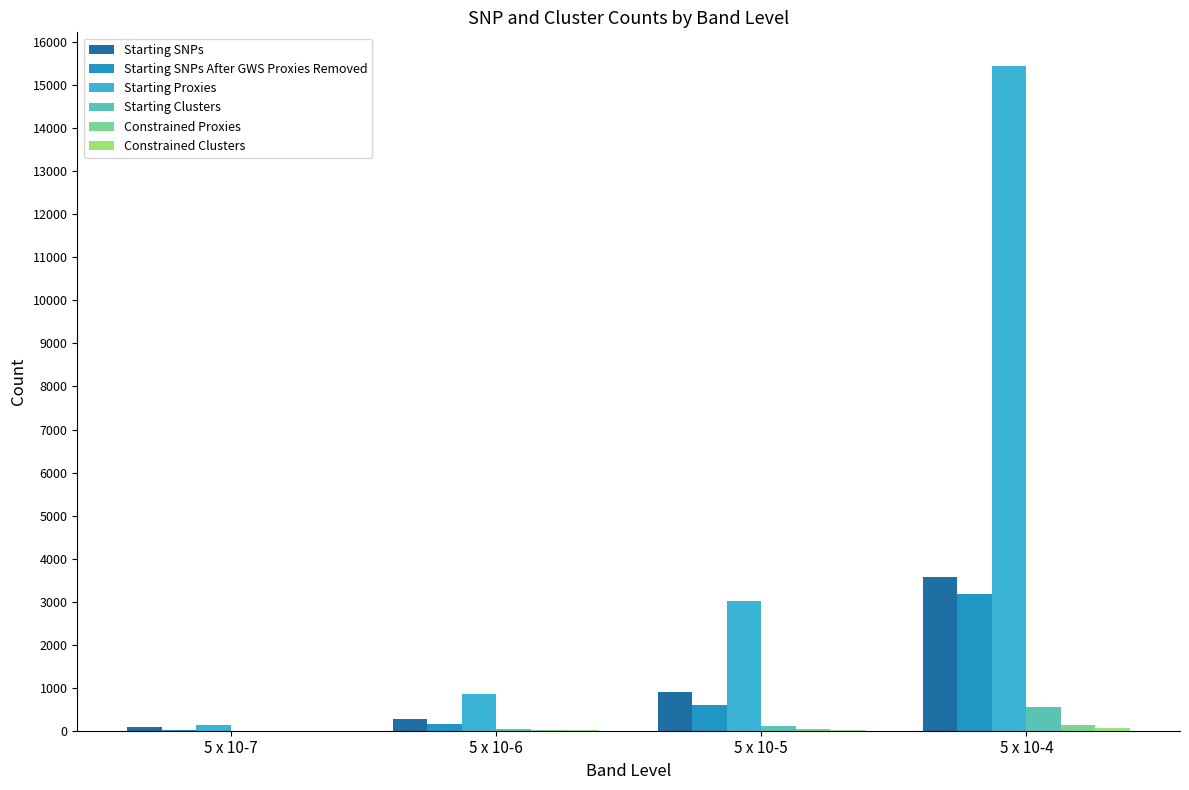

What is the difference between the Starting SNPs values at 5 x 10-4 and 5 x 10-7?

3495